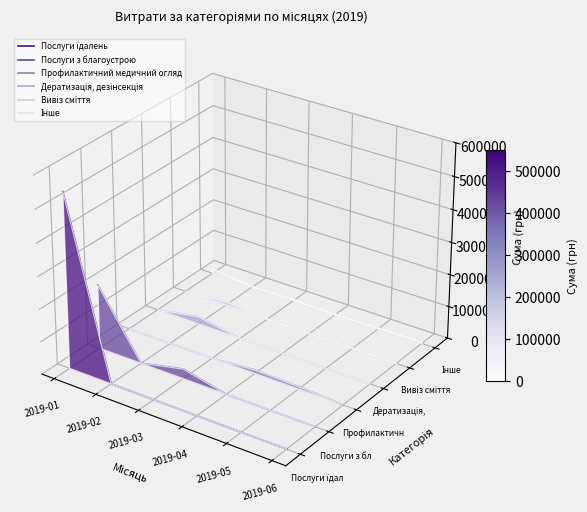

The Профилактичний медичний огляд series shows -0.0 at 2019-01. True or false?

False